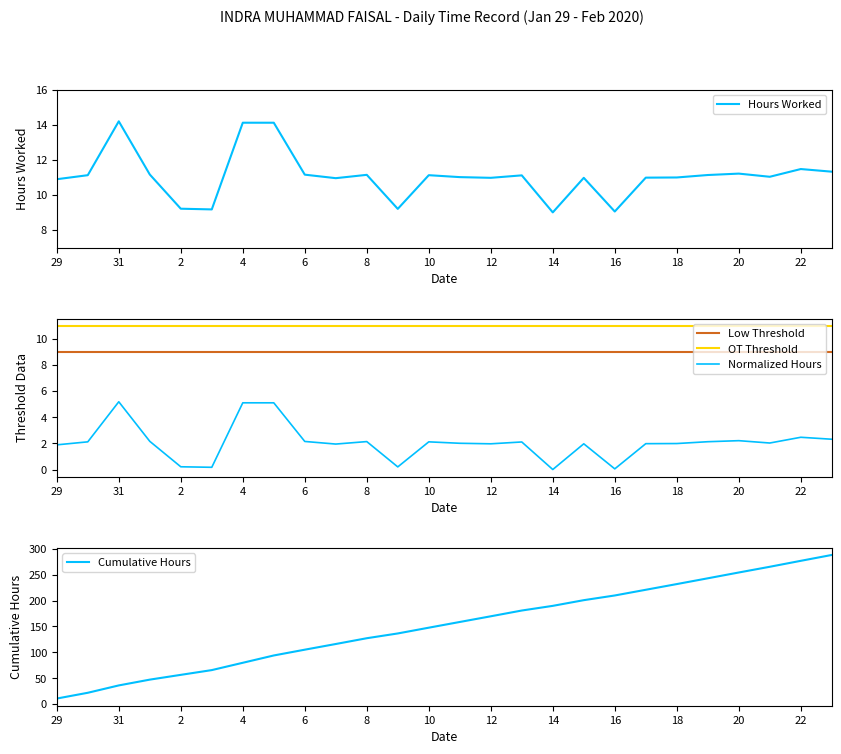

At which category does the chart reach its peak across all series?

25